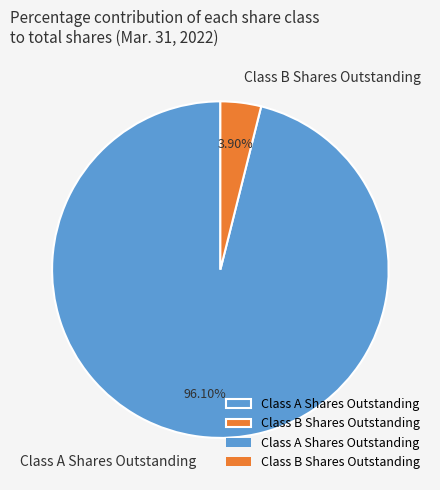

Rank the categories by value from highest to lowest.

Class A Shares Outstanding, Class B Shares Outstanding